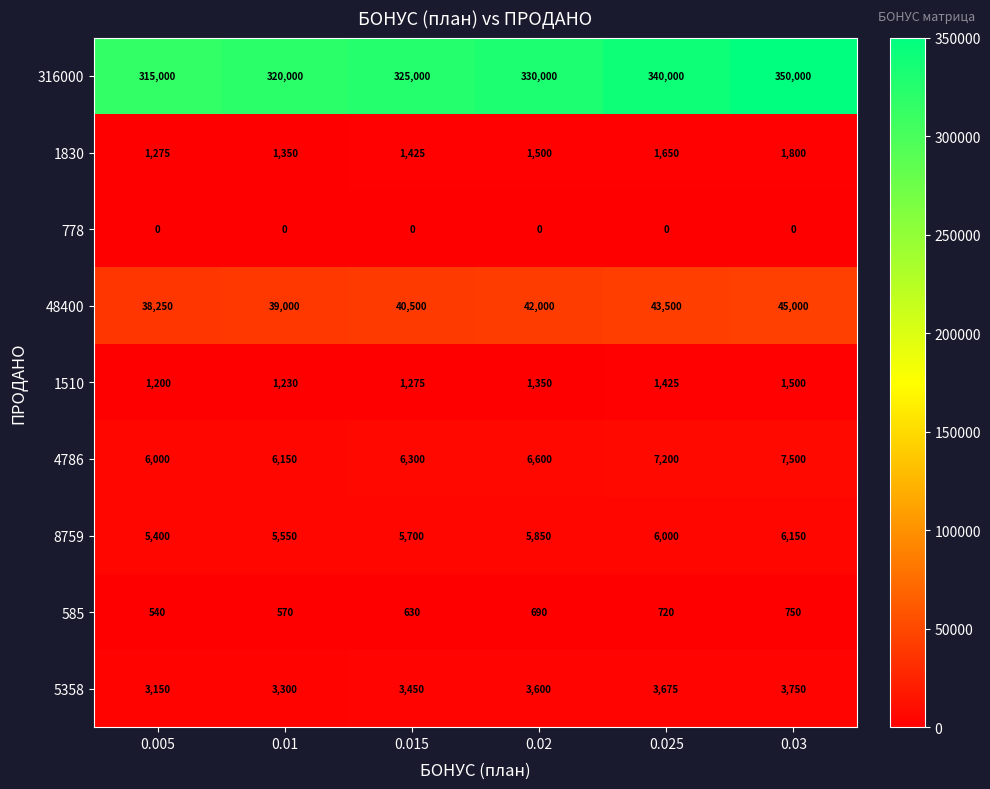

What is the sum of the 1510 values at 0.02 and 0.03?

2850